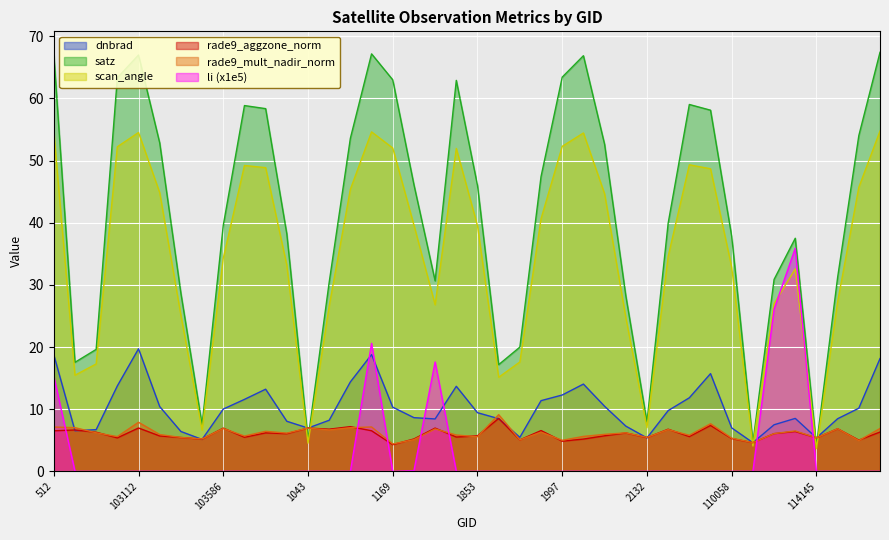

Where is li nearest to the value 17?

1718